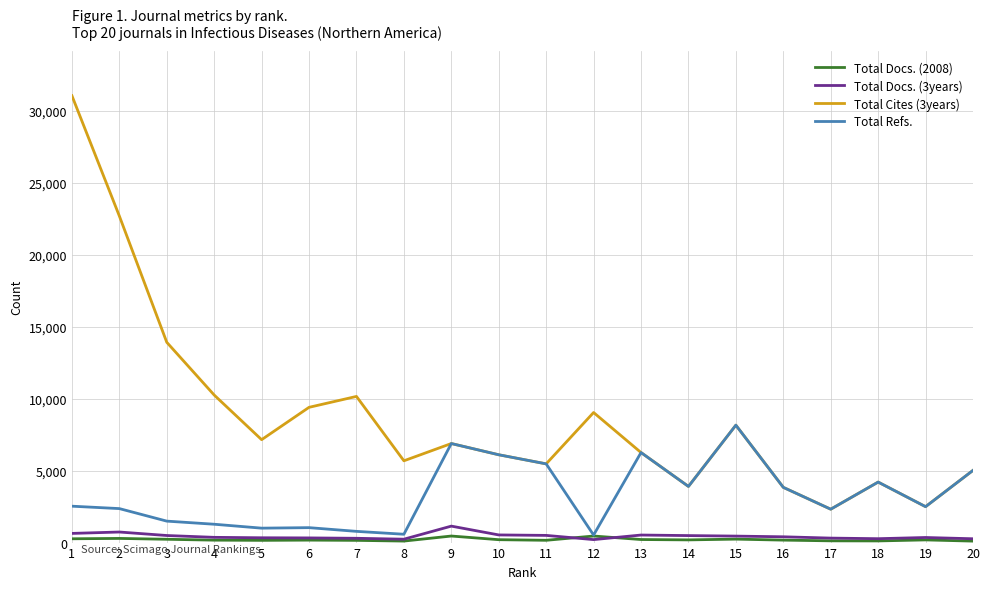

Which series has the largest total across all categories?

Total Cites (3years)